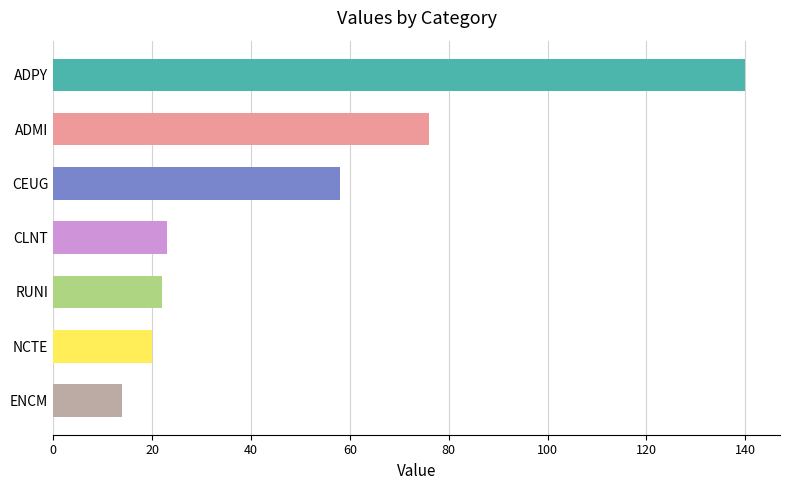

How many categories are shown in the chart?

7